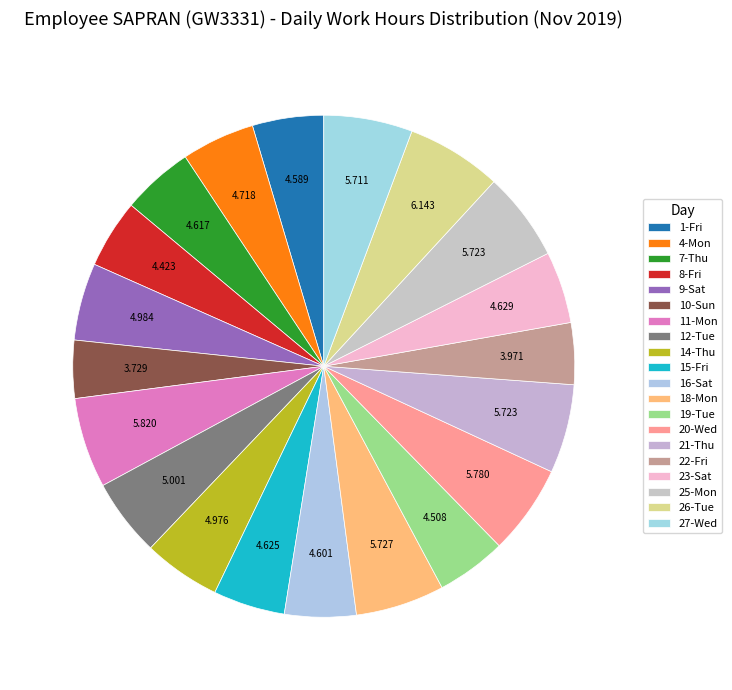

To the nearest percent, what is the combined percentage of 1-Fri and 20-Wed?

10%